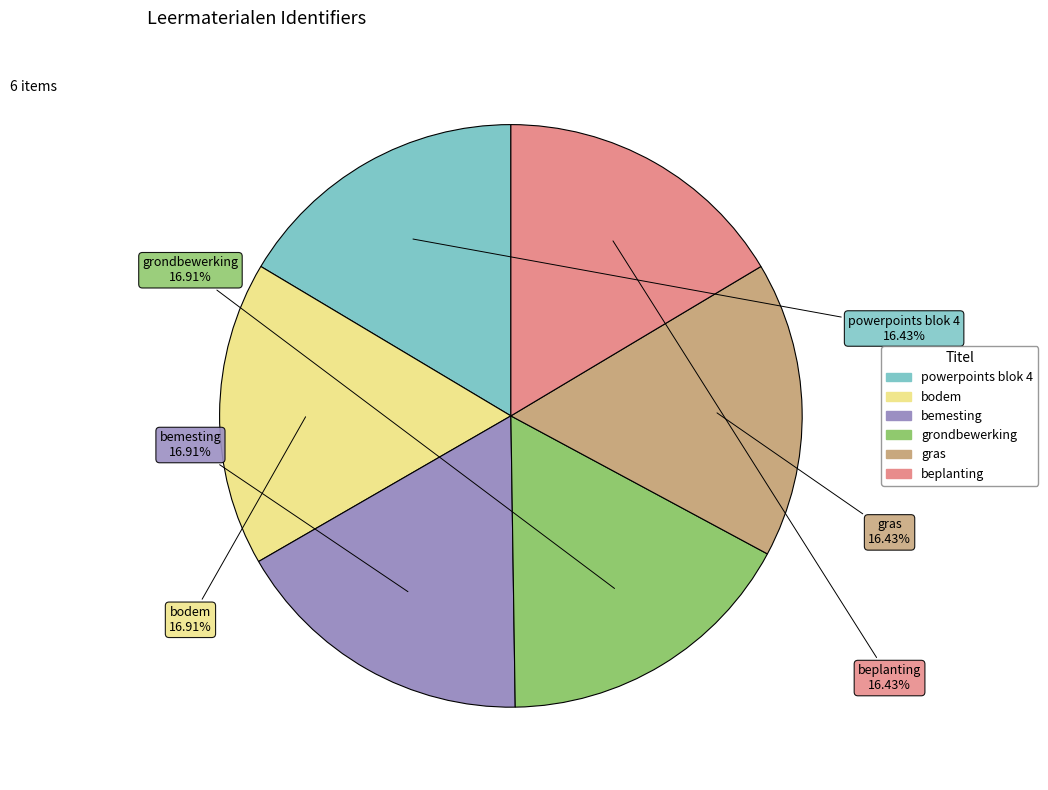

True or false: bemesting accounts for 17% of the total.

True